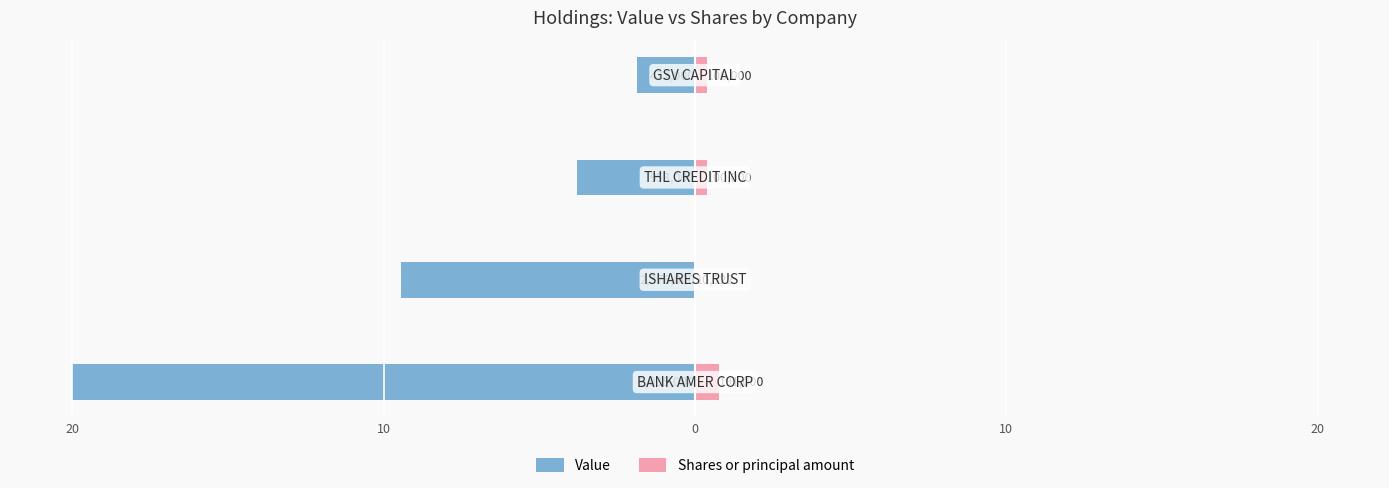

Which series has the largest range (max minus min)?

Value